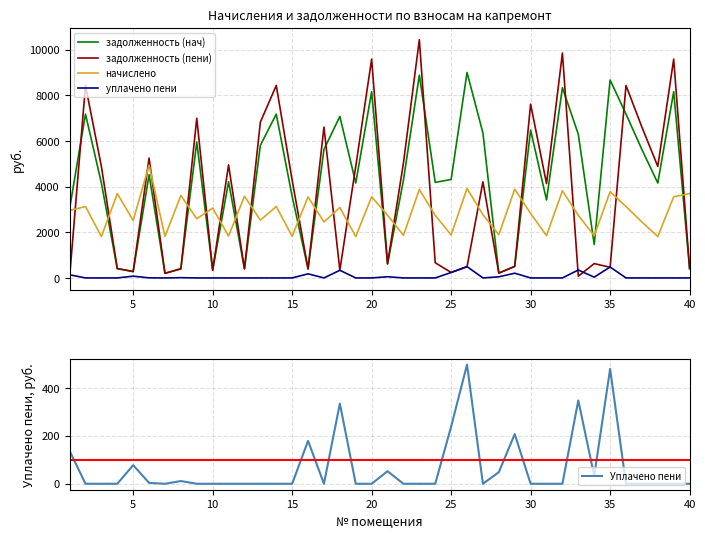

How many interior local valleys does the задолженность (пени) series have?

13